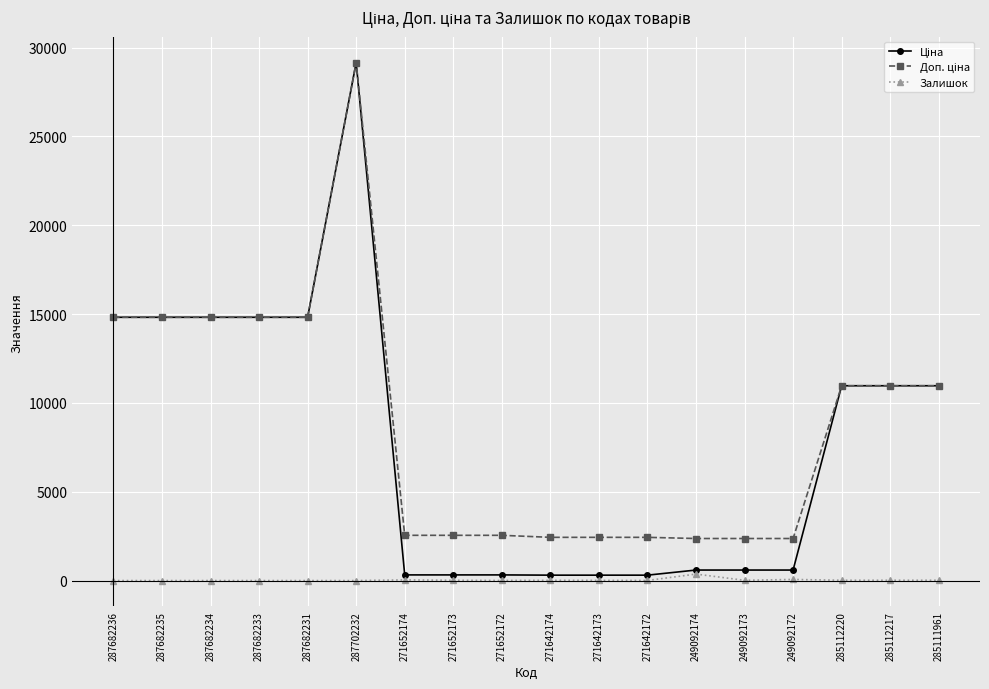

What is the spread (max minus min) of values at 287682235?

14817.6